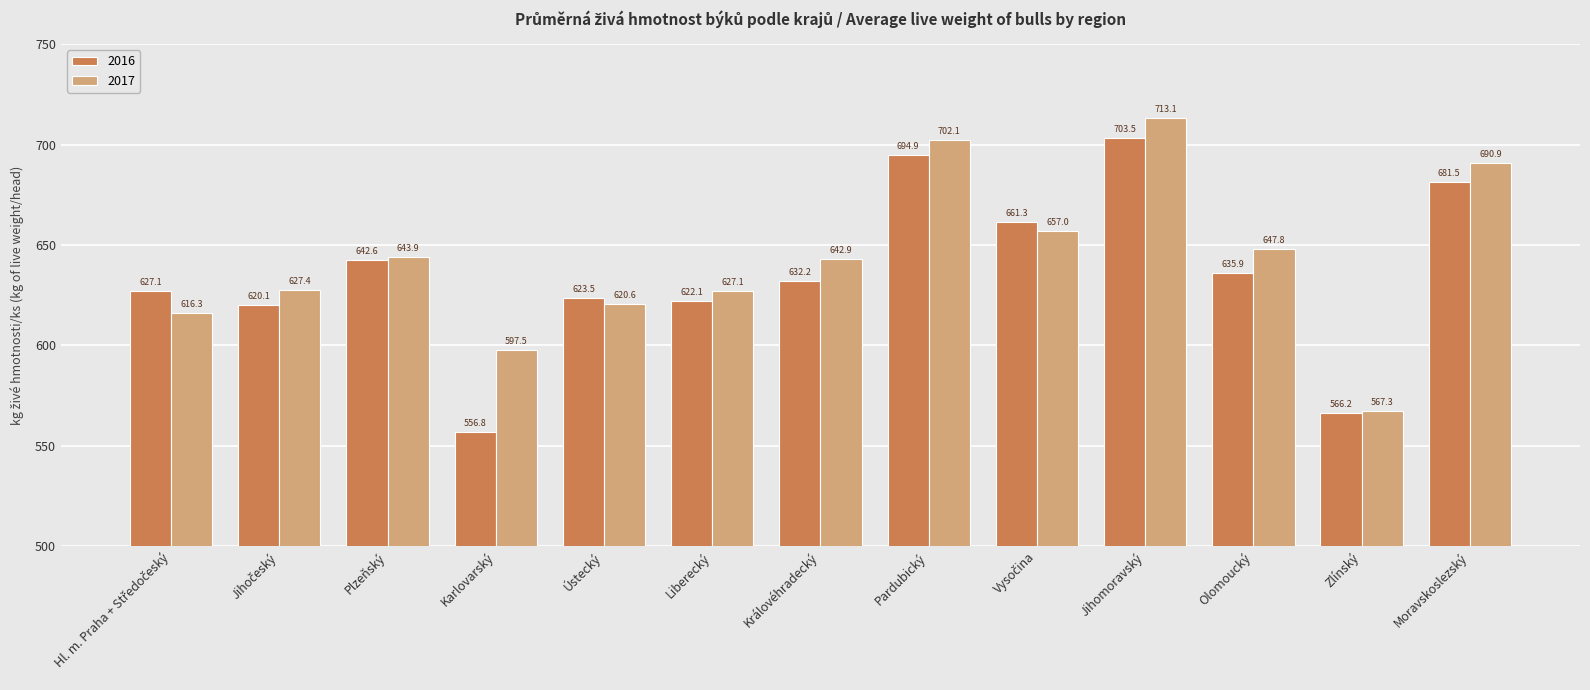

Where does the 2016 series first go above 632?

Plzeňský